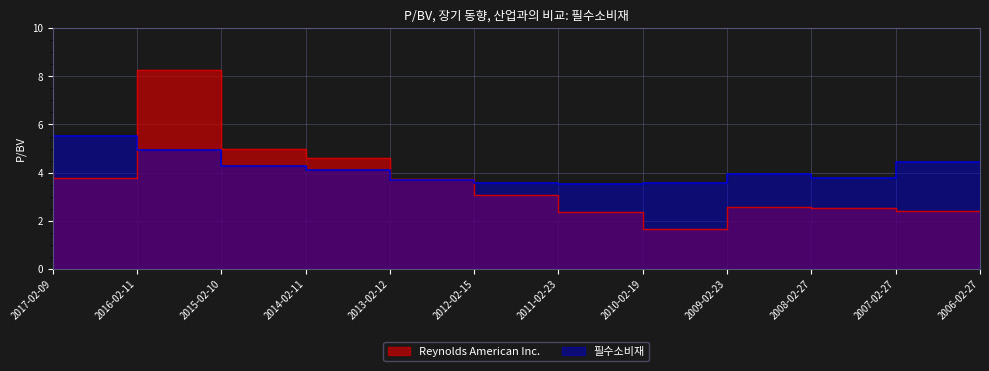

Rank the categories by Reynolds American Inc. value from highest to lowest.

2015-02-10, 2014-02-11, 2013-02-12, 2017-02-09, 2016-02-11, 2012-02-15, 2011-02-23, 2008-02-27, 2007-02-27, 2006-02-27, 2010-02-19, 2009-02-23